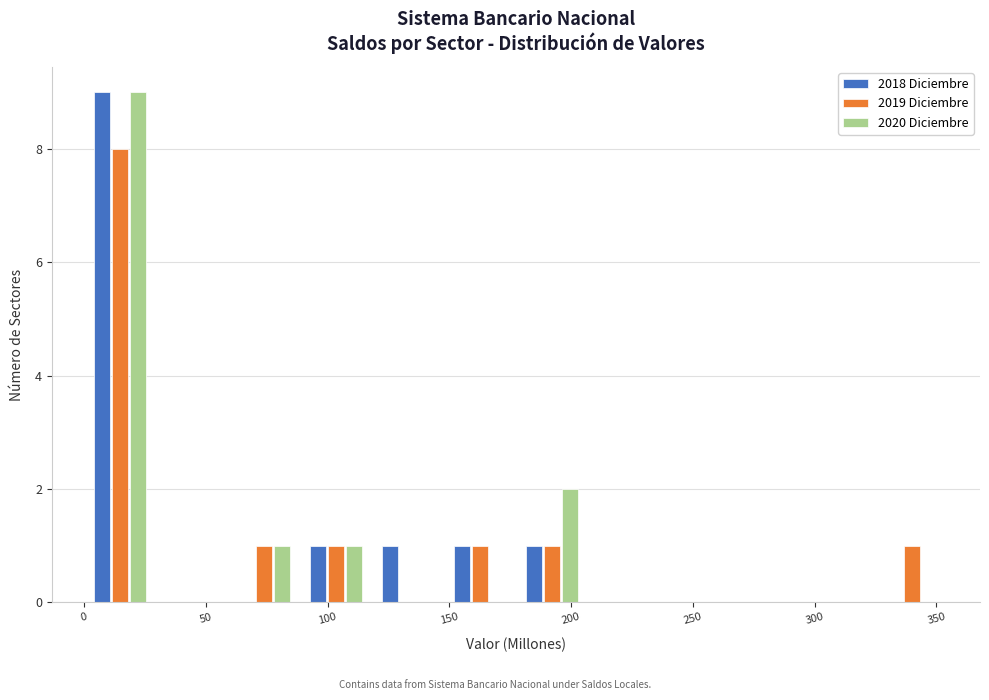

What is the height of the 2018 Diciembre bar covering 150 to 175 on the x-axis? Neither the bar edges nor the heights are printed on the chart, so give them approximately, as read against the axes.

1